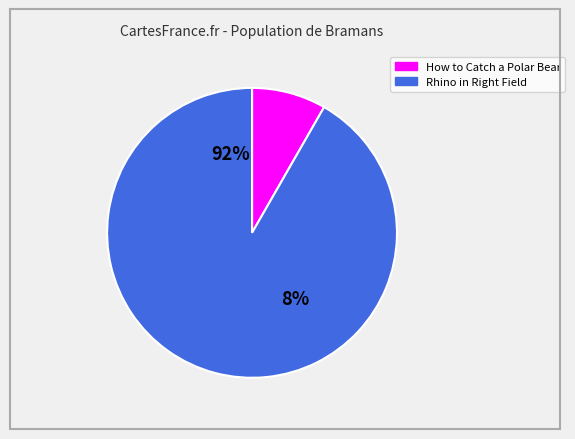

The How to Catch a Polar Bear slice represents 22% of the pie. True or false?

False